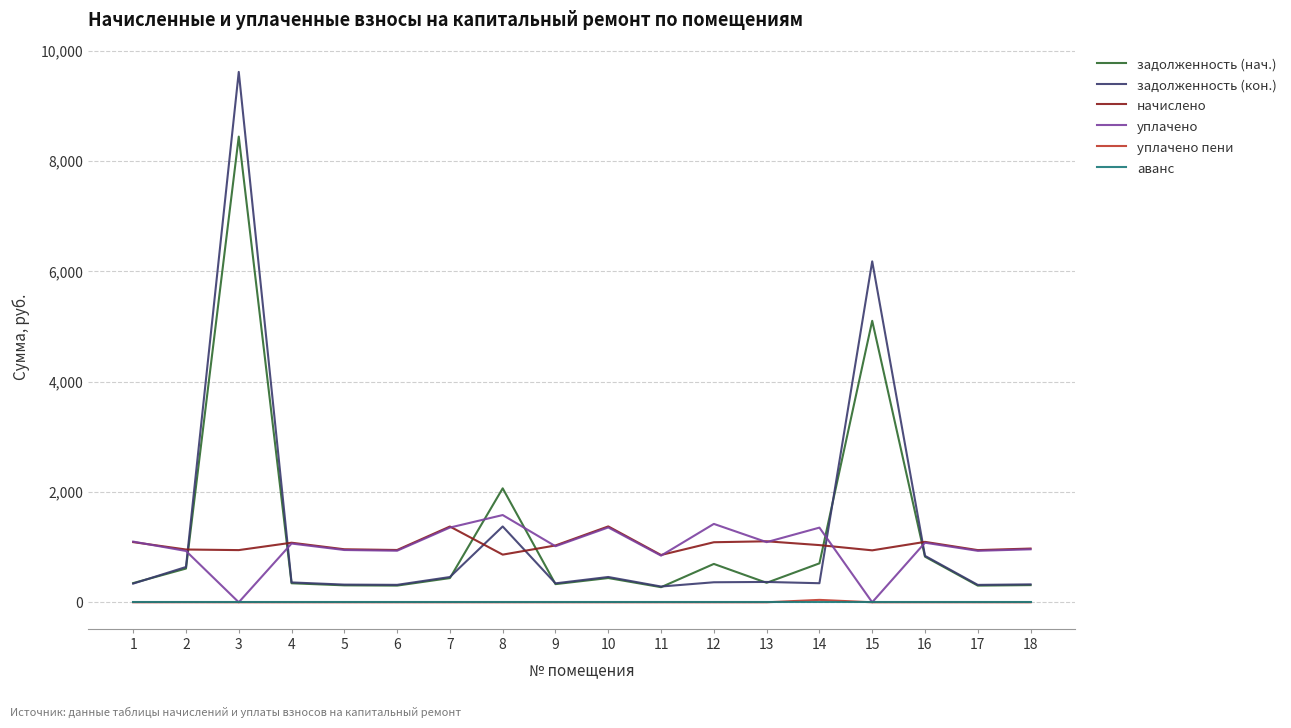

How many intersections are there between начислено and задолженность (нач.)?

6